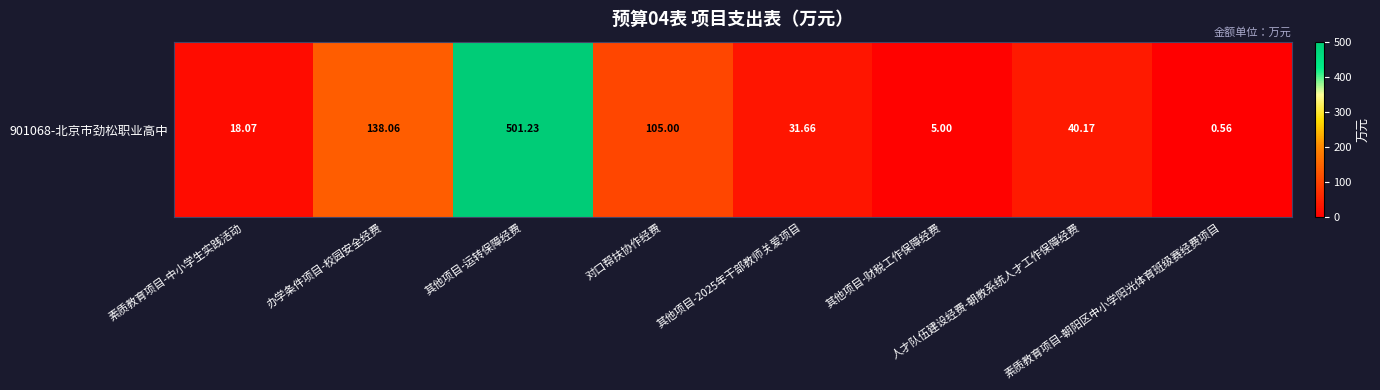

What is the minimum value shown in the chart?

0.6